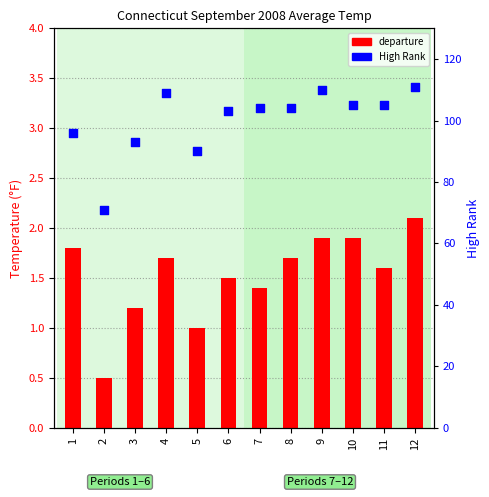

What is the total value across all series at 9?

111.9